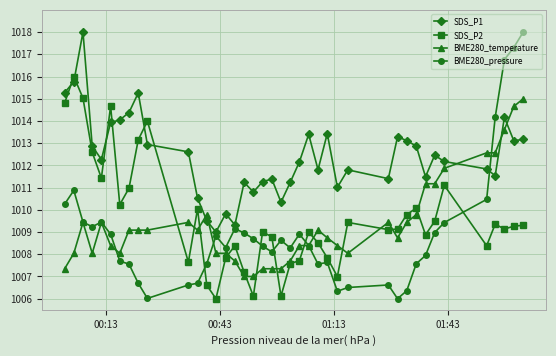

What is the difference between the second highest and minimum values in the SDS_P2 series?

9.0